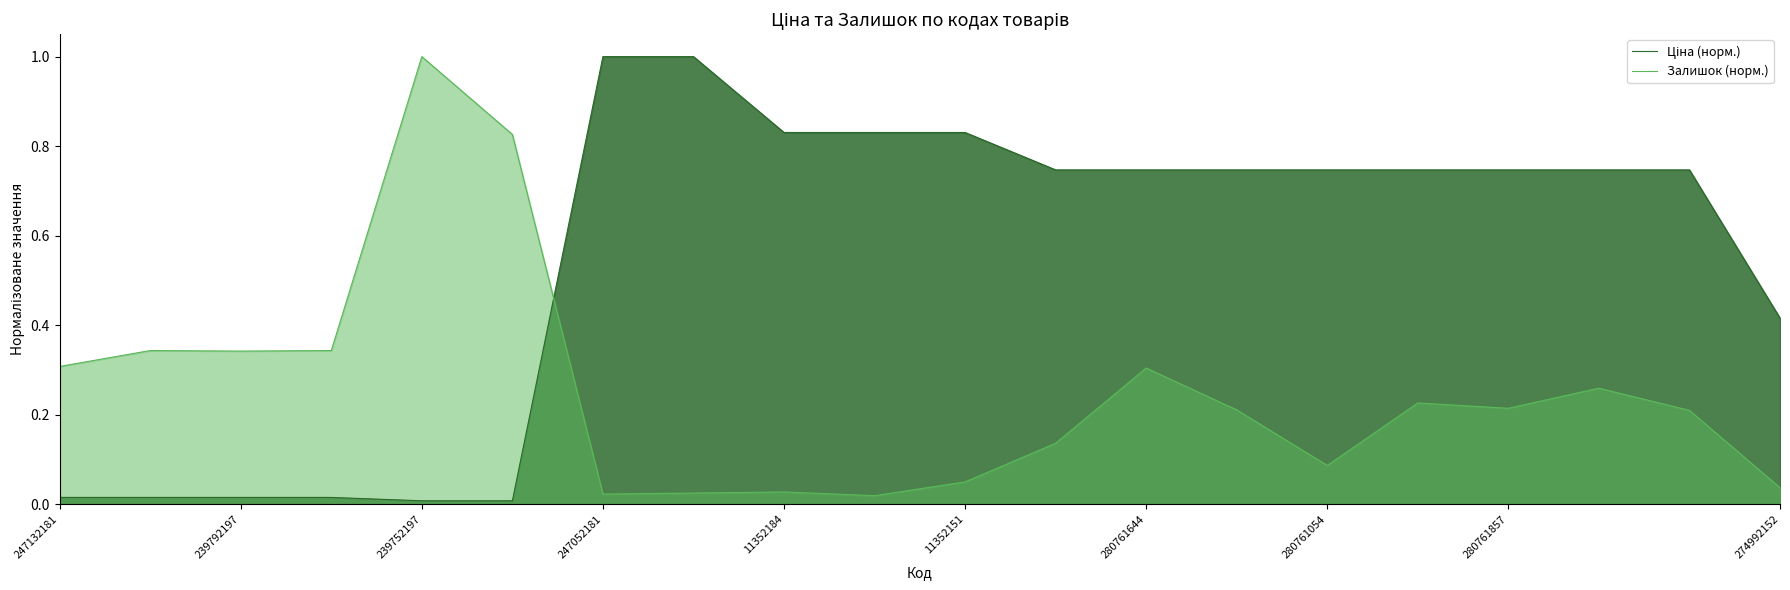

What is the greatest value displayed?

1.0